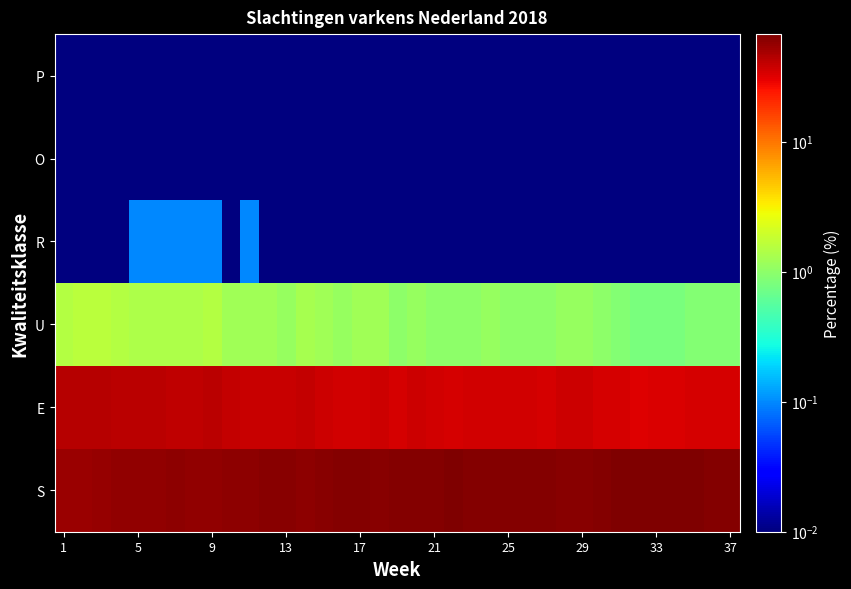

At how many categories does at least one series exceed 42?

37